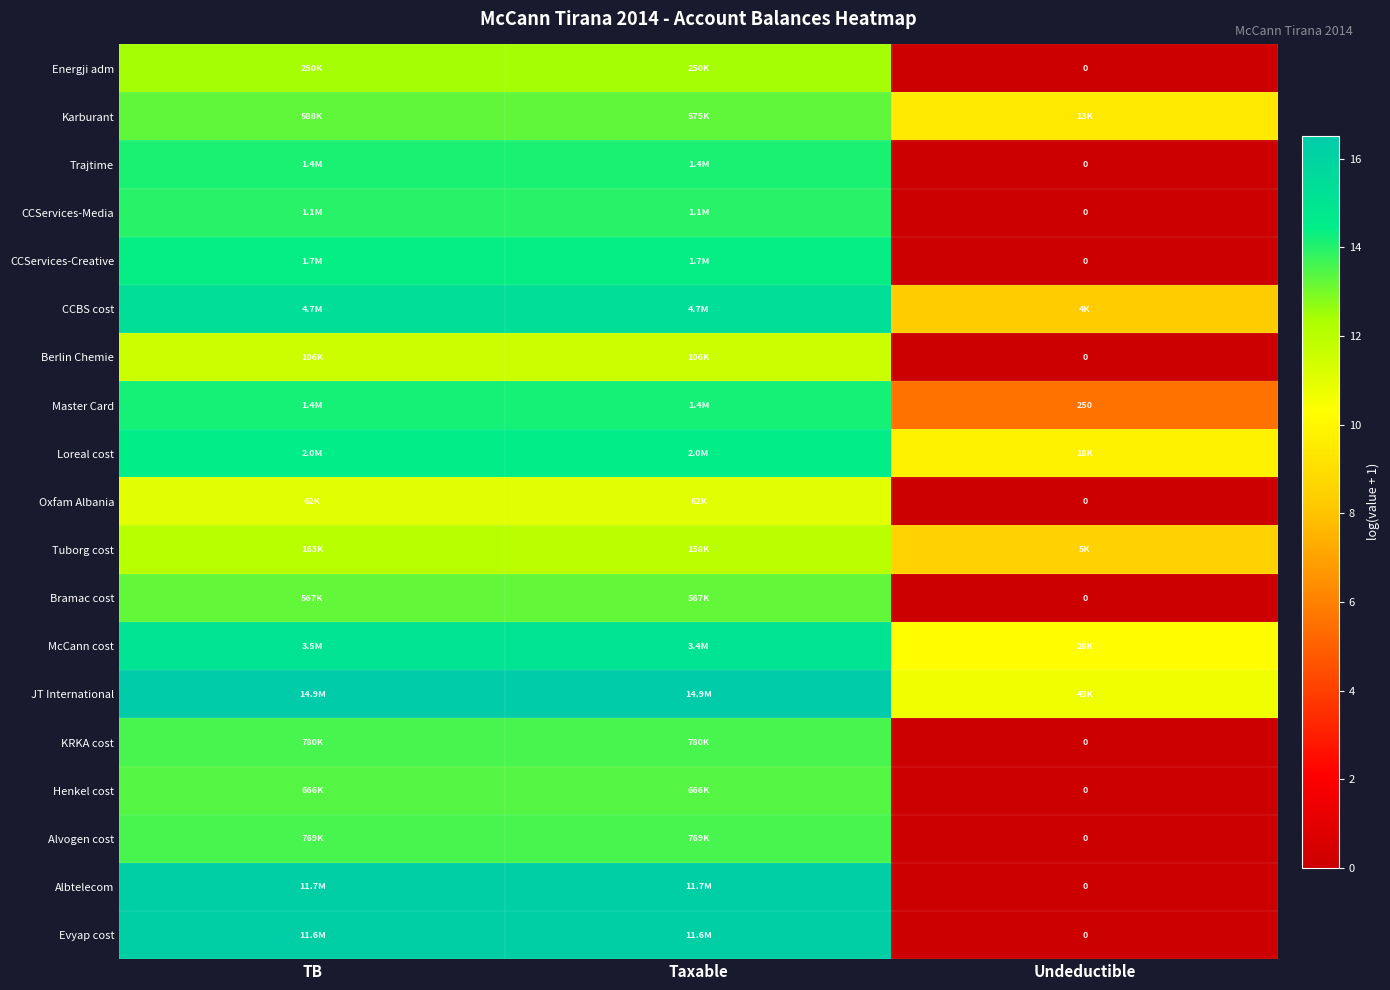

The Henkel cost series shows 21.7 at TB. True or false?

False